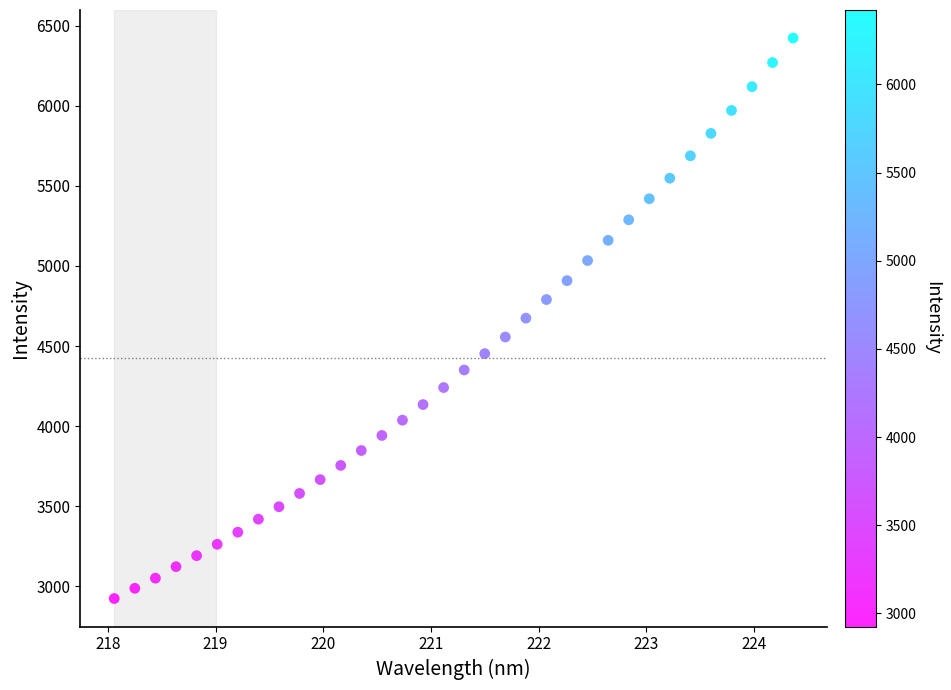

What is the range of Y values (max minus min)?

3497.8